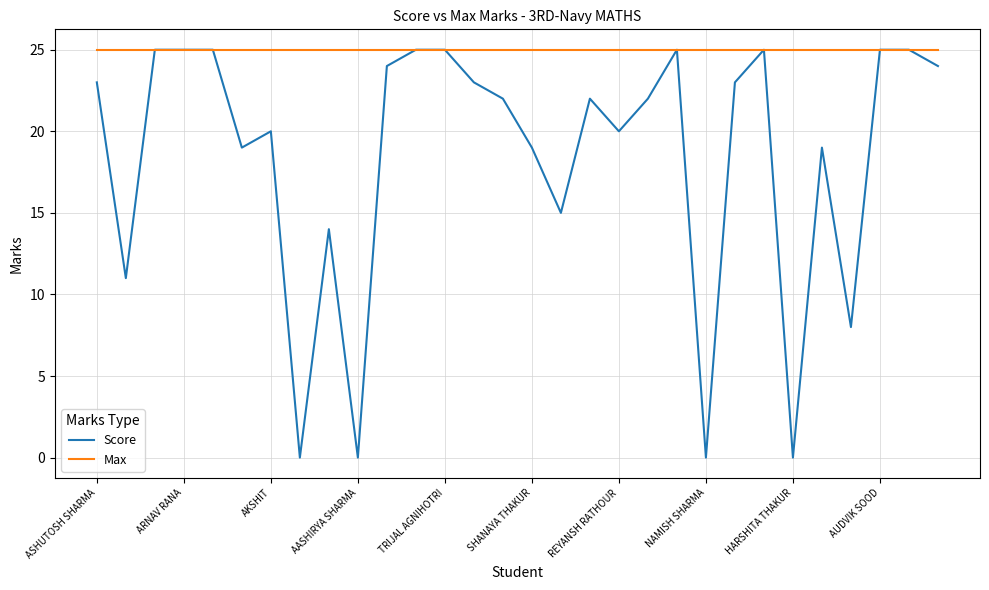

List the series in order of their overall mean, lowest first.

Score, Max